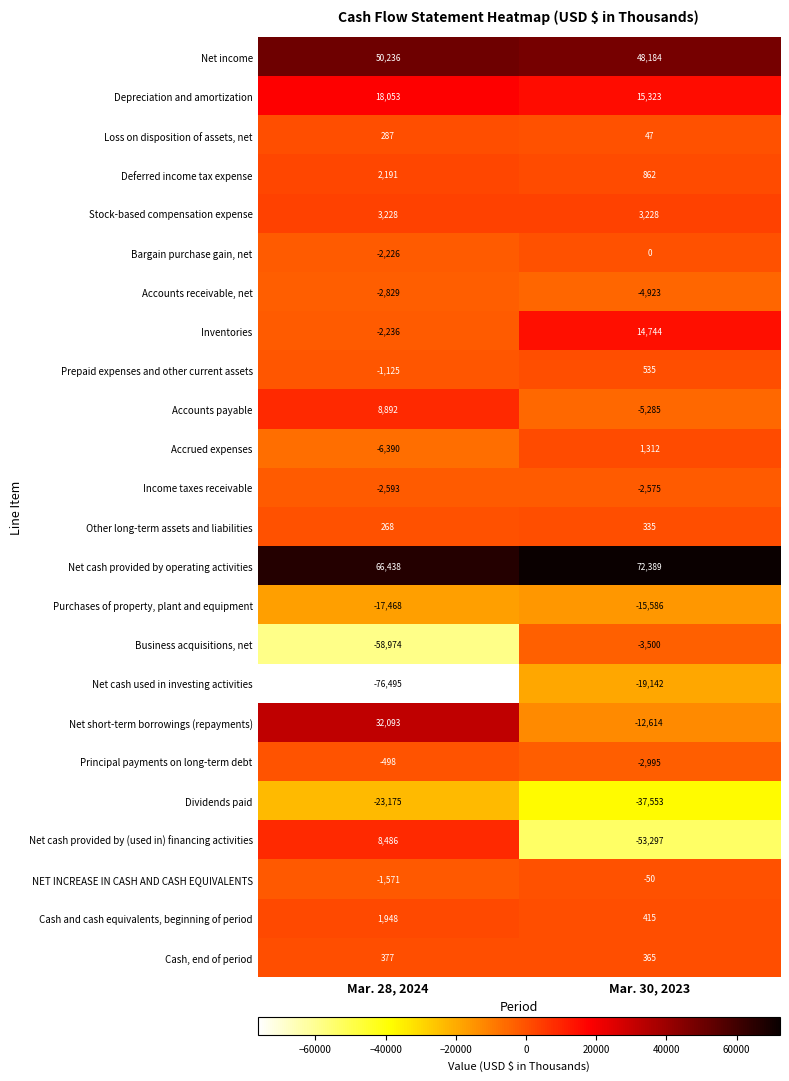

What is the average value of the Depreciation and amortization series?

16688